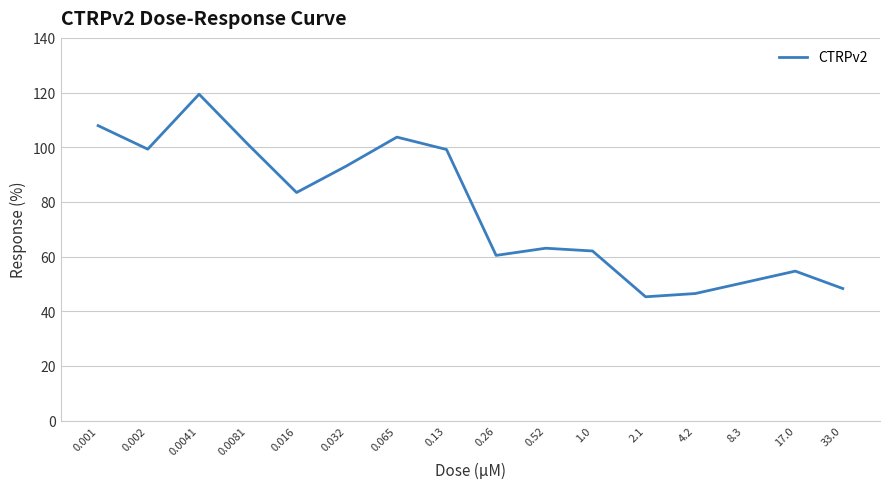

What is the maximum value shown in the chart?

119.4